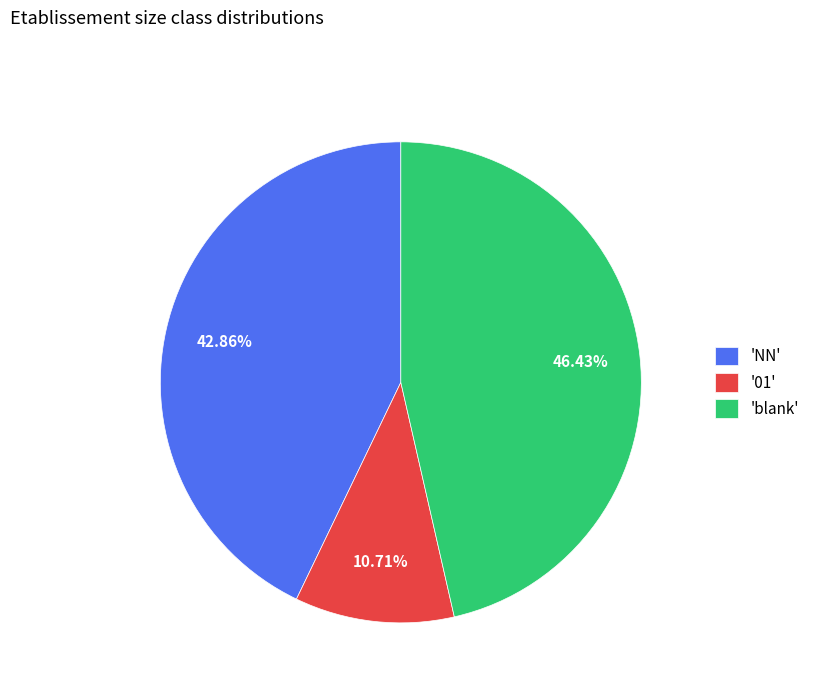

What is the ratio of the value at 'blank' to the value at 'NN'?

1.1